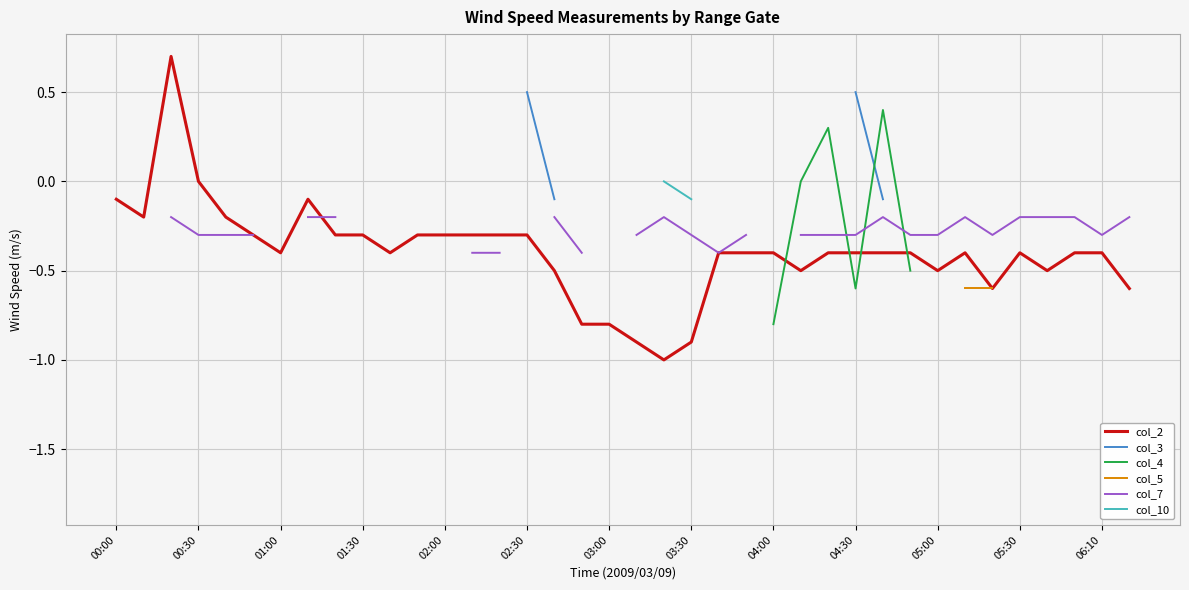

How many lines are shown in the chart?

6